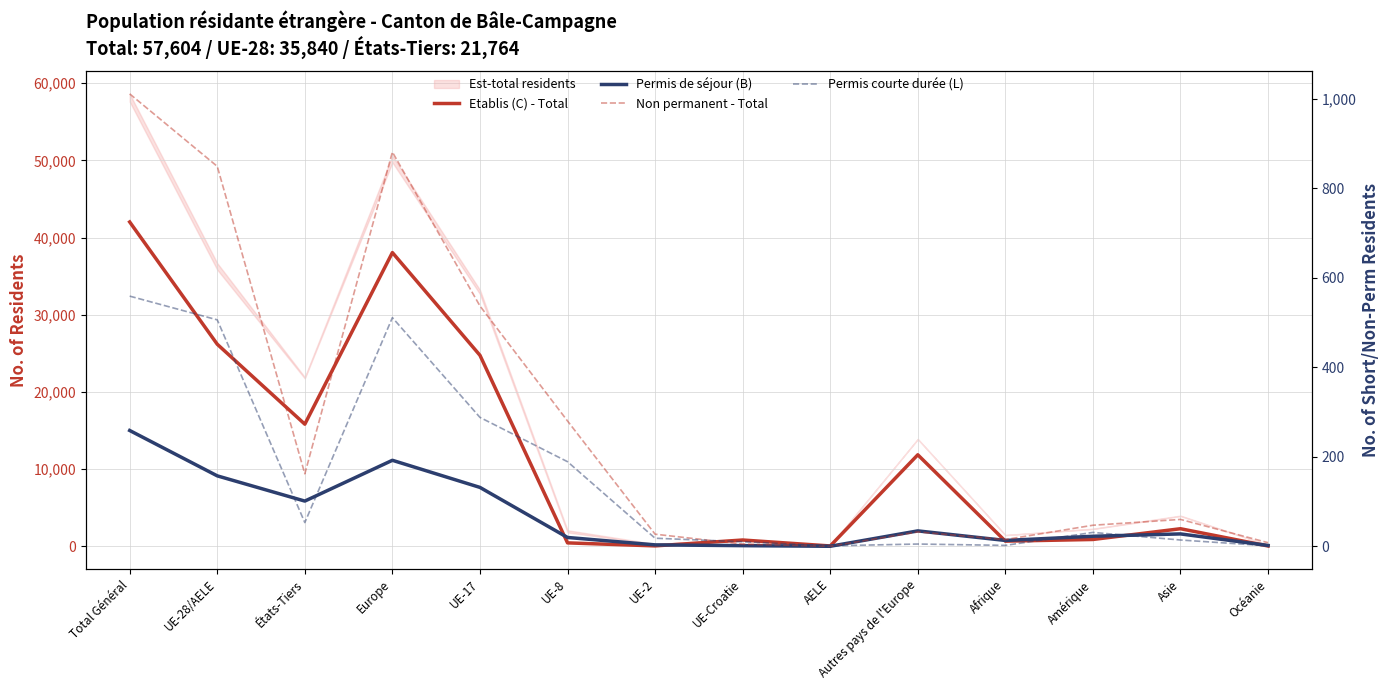

At which label is Permis de séjour (B) closest to 7521?

UE-17